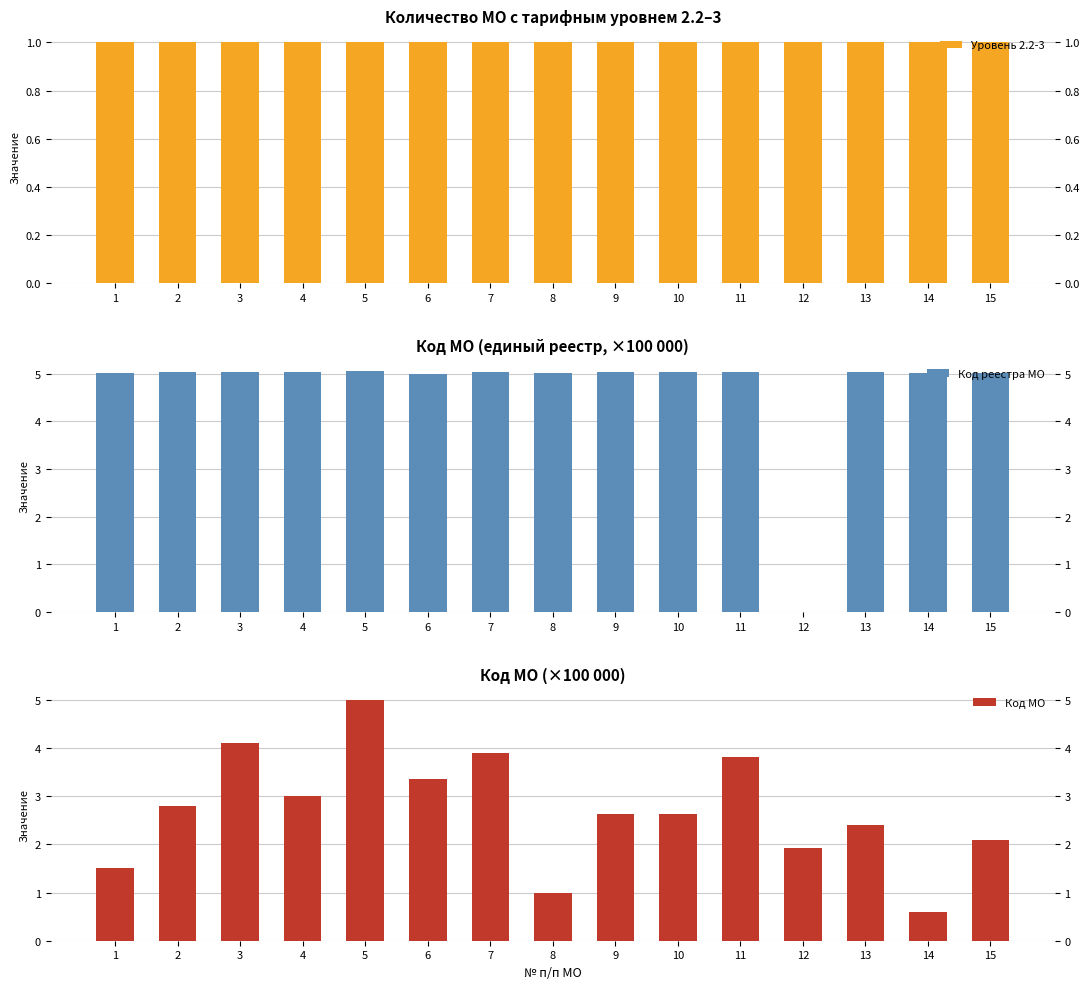

Reading right to left, extract all data points from this chart.

Уровень 2.2-3: 1.0	1.0	1.0	1.0	1.0	1.0	1.0	1.0	1.0	1.0	1.0	1.0	1.0	1.0	1.0
Код реестра МО: 5.0	5.0	5.0	0.0	5.0	5.0	5.0	5.0	5.0	5.0	5.1	5.0	5.0	5.0	5.0
Код МО: 2.1	0.6	2.4	1.9	3.8	2.6	2.6	1.0	3.9	3.3	5.0	3.0	4.1	2.8	1.5